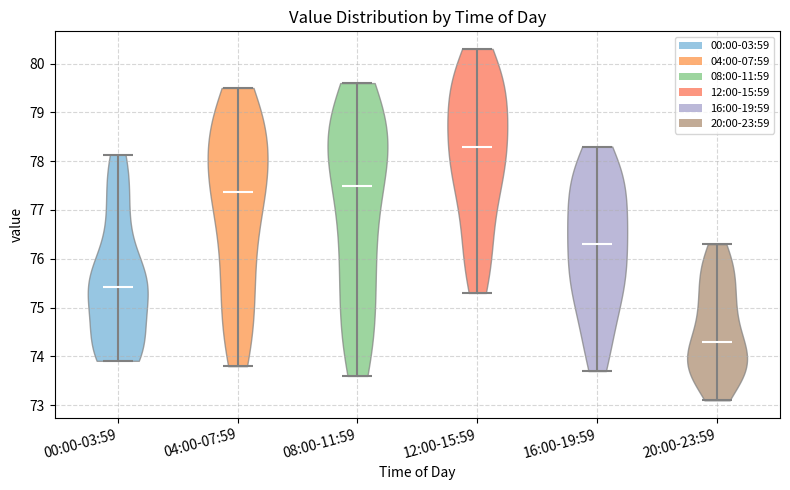

Which violin has the lowest median line?

20:00-23:59